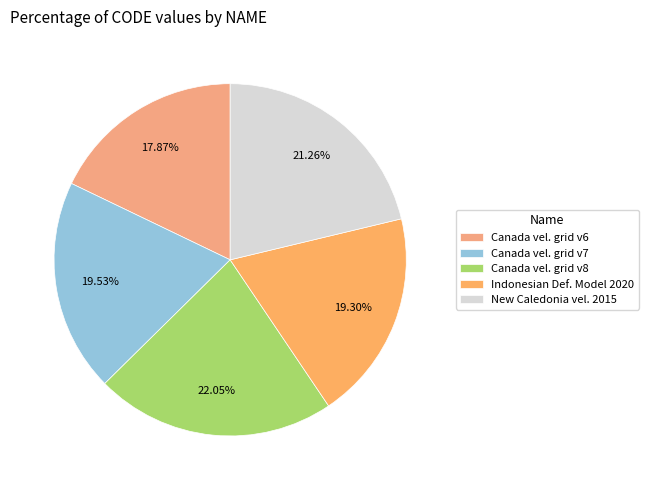

Does any single category account for the majority?

No